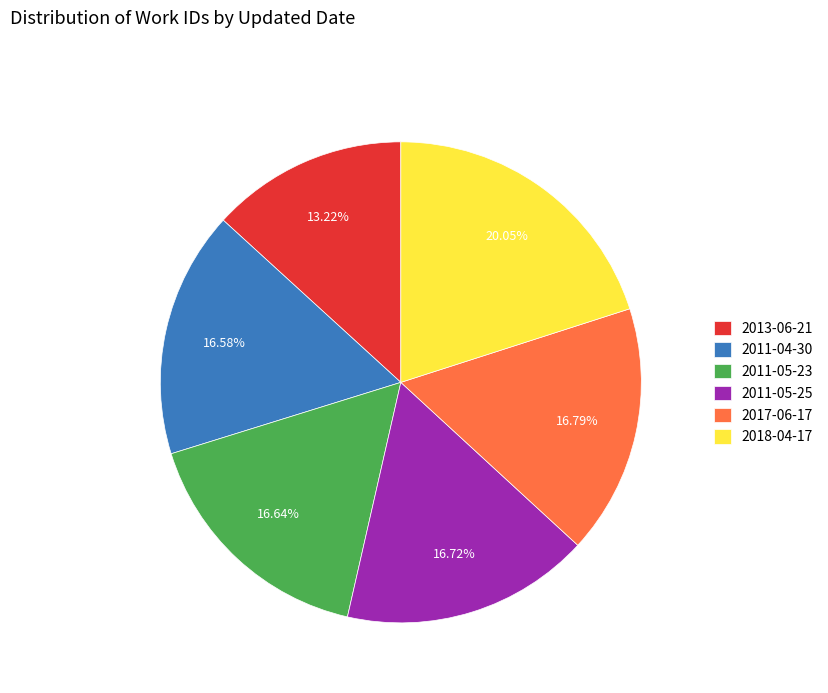

Combined, do 2011-05-23 and 2013-06-21 account for over 50%?

No